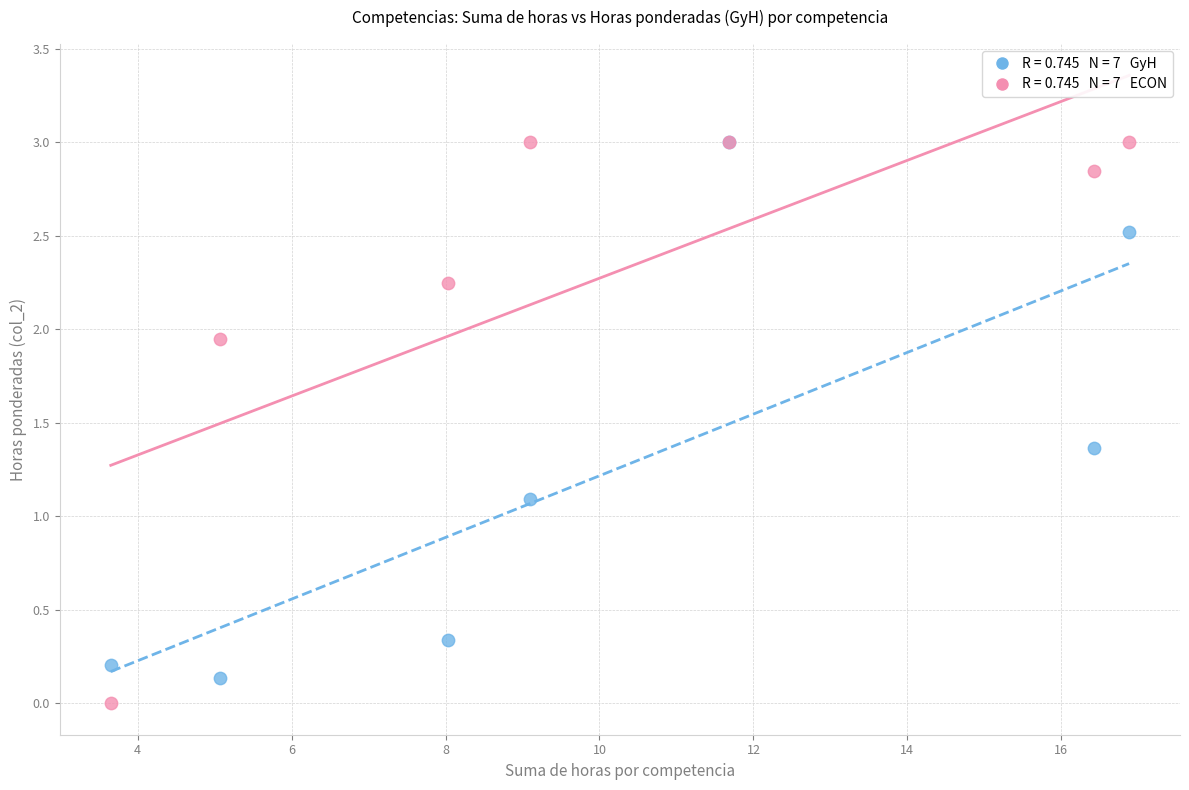

Across all series, what Y value is closest to 1?

1.1